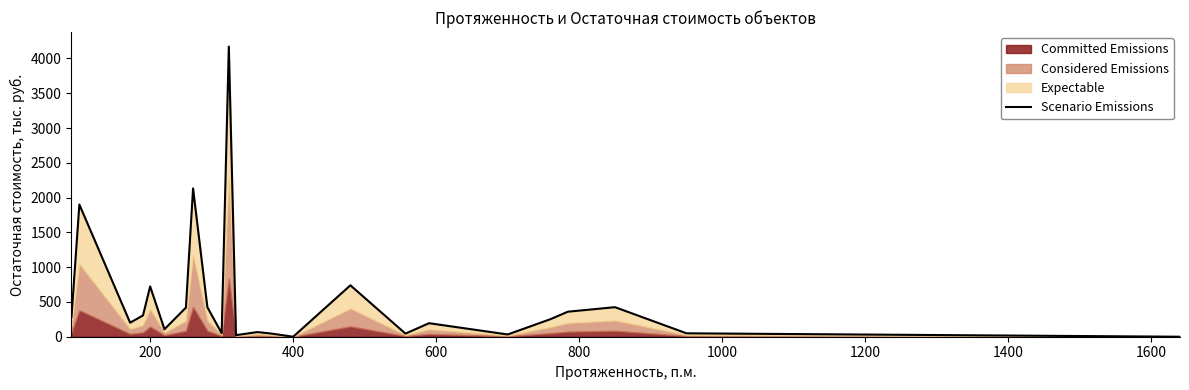

What is the label of the 20th point from the right?

200